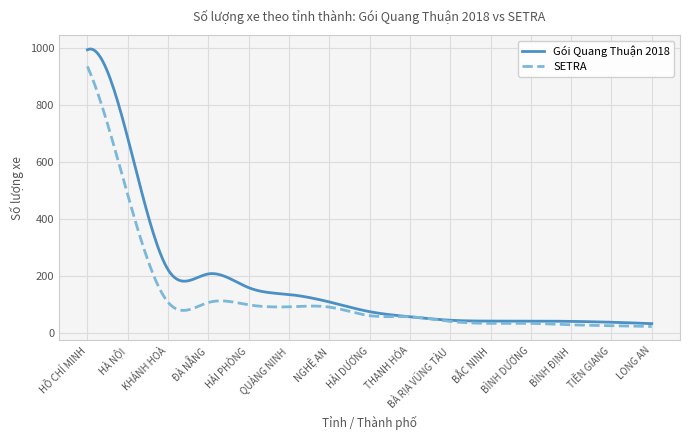

Which series has the largest total across all categories?

Gói Quang Thuận 2018